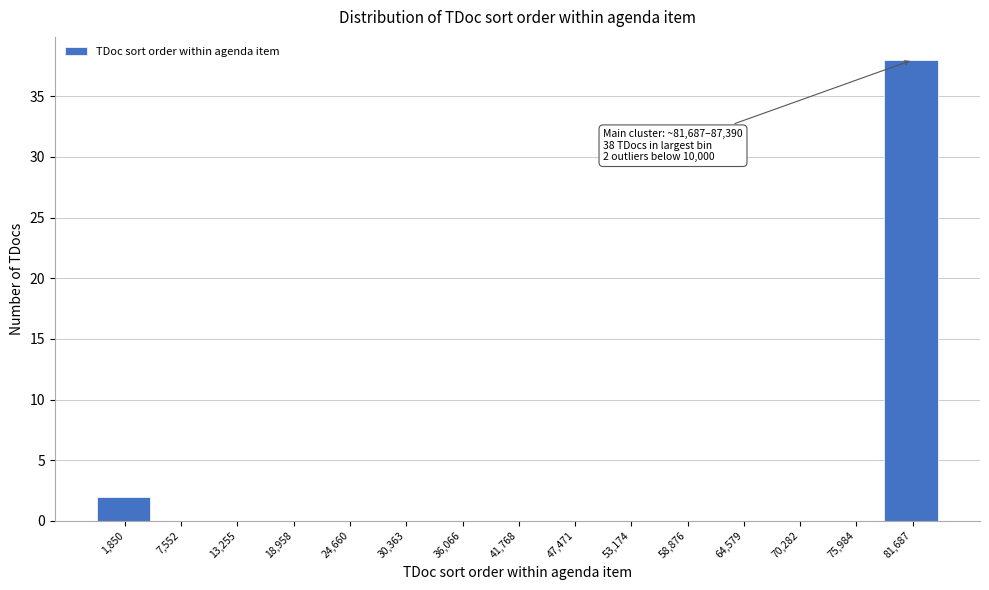

Reading right to left, extract all data points from this chart.

81,687=38	75,984=0	70,282=0	64,579=0	58,876=0	53,174=0	47,471=0	41,768=0	36,066=0	30,363=0	24,660=0	18,958=0	13,255=0	7,552=0	1,850=2